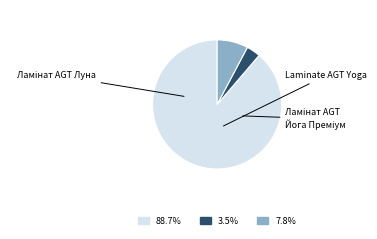

Is there a majority slice in this chart?

Yes